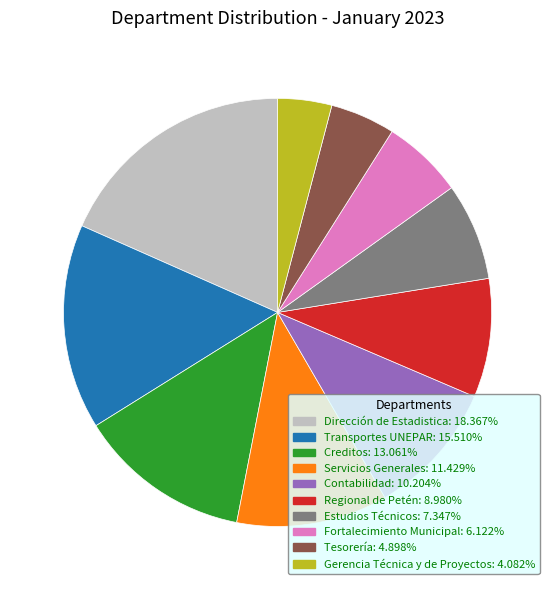

Is the sum of Dirección de Estadistica and Creditos greater than half?

No